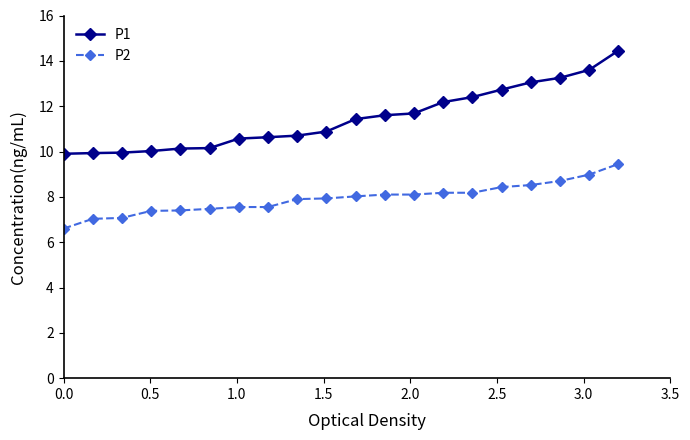

List the series in order of their overall mean, highest first.

P1, P2